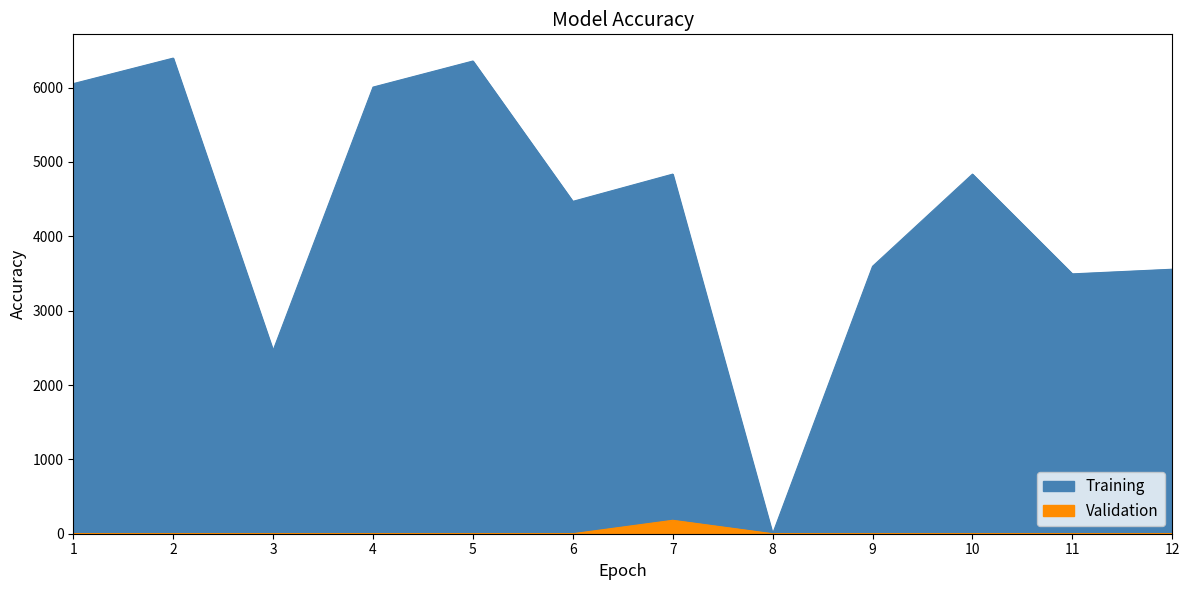

True or false: Validation and Training cross at least once.

False